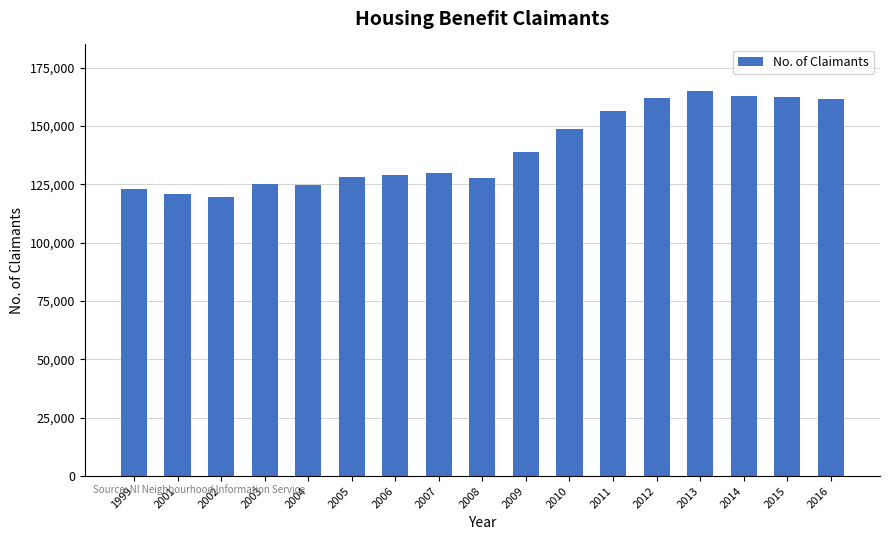

What is the value of the 7th bar from the left?

129136